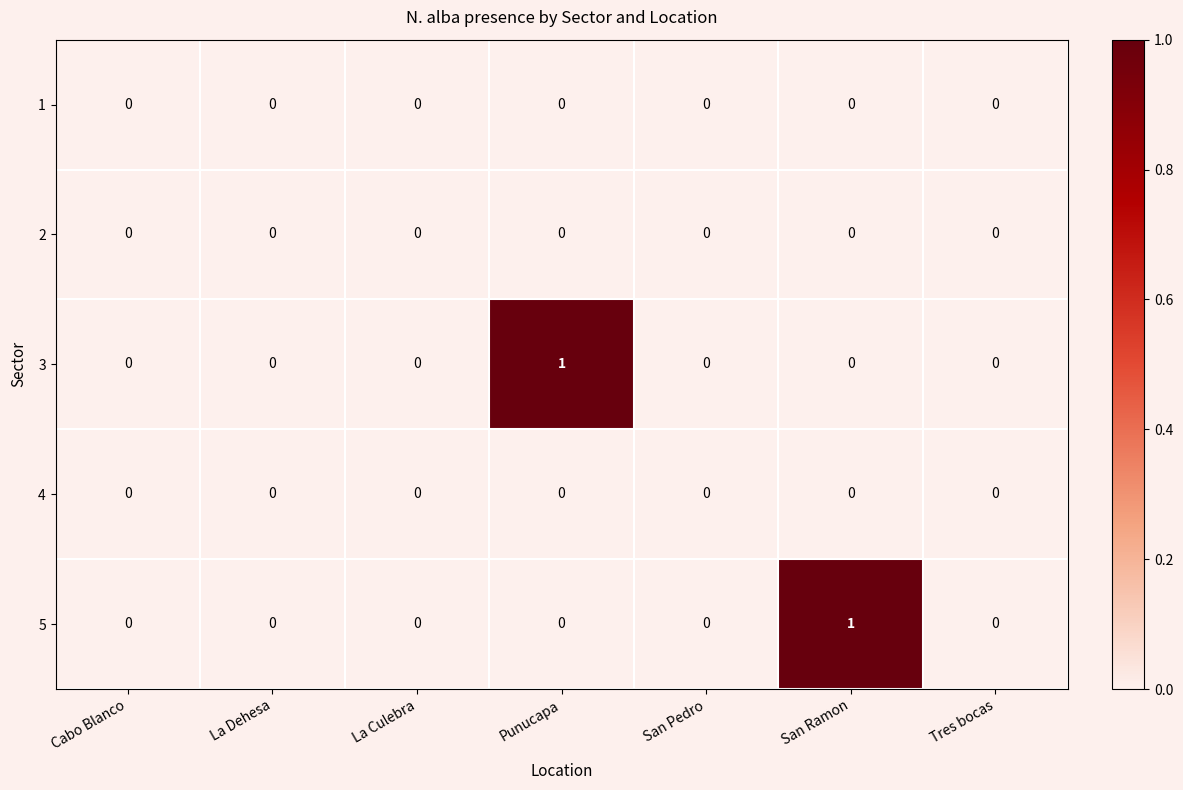

Is the value of 5 at San Ramon greater than the value of 1 at La Culebra?

Yes